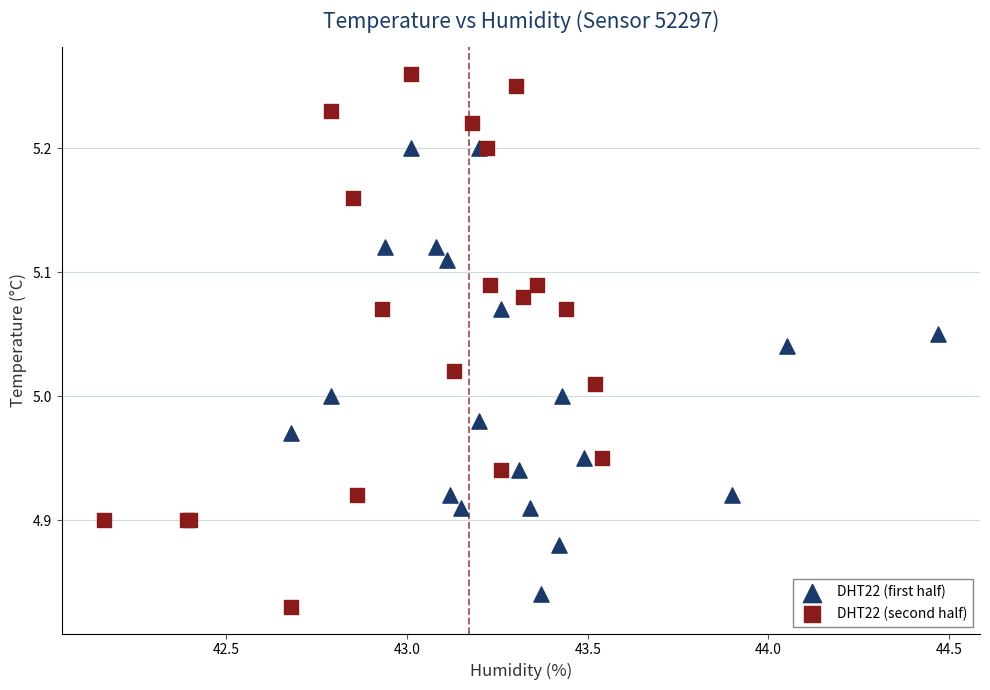

Which series contains the highest Y value?

DHT22 (second half)